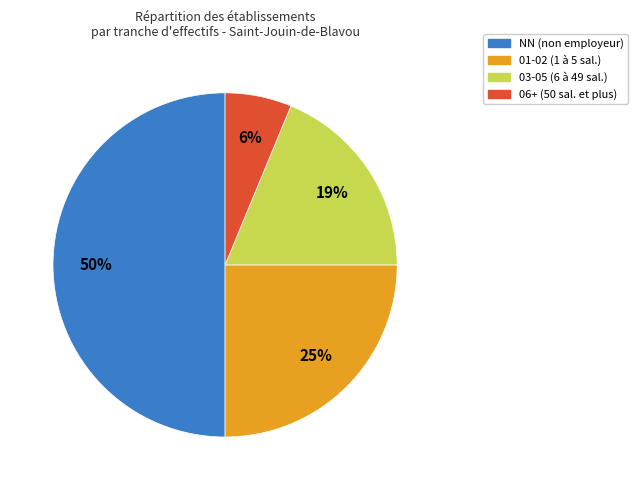

To the nearest percent, what is the difference between the largest and smallest slice percentages?

44%